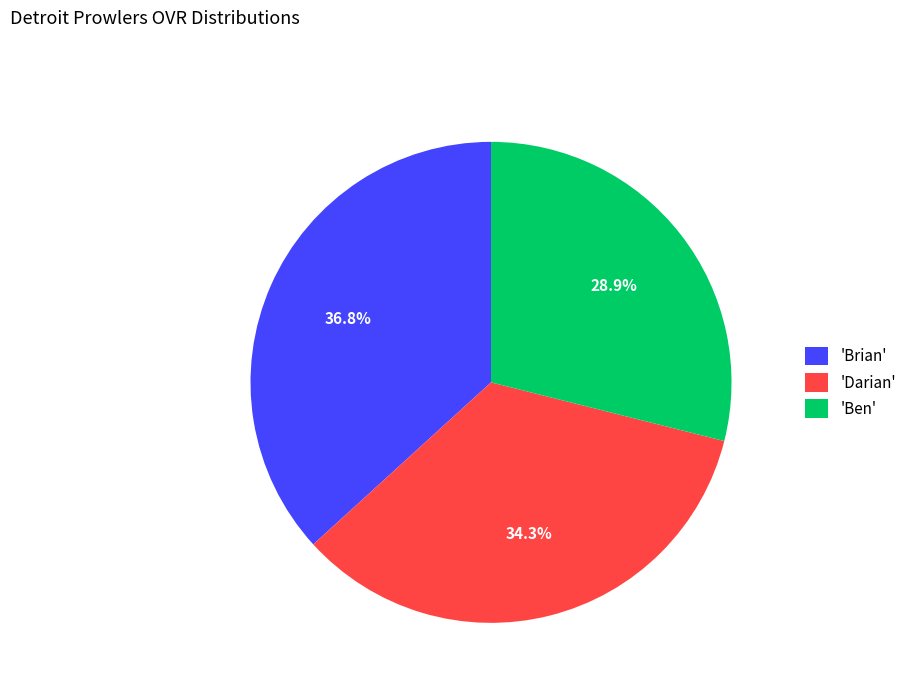

Which slice is the largest?

'Brian'